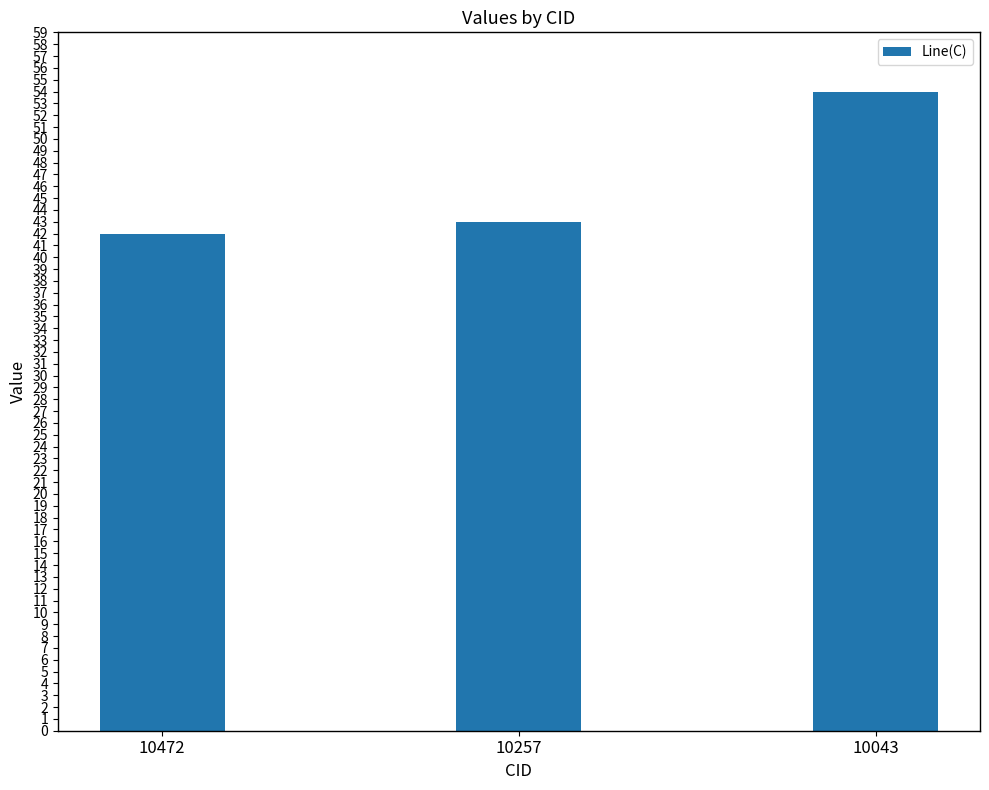

Read the value at 10043, to the nearest 5.

55